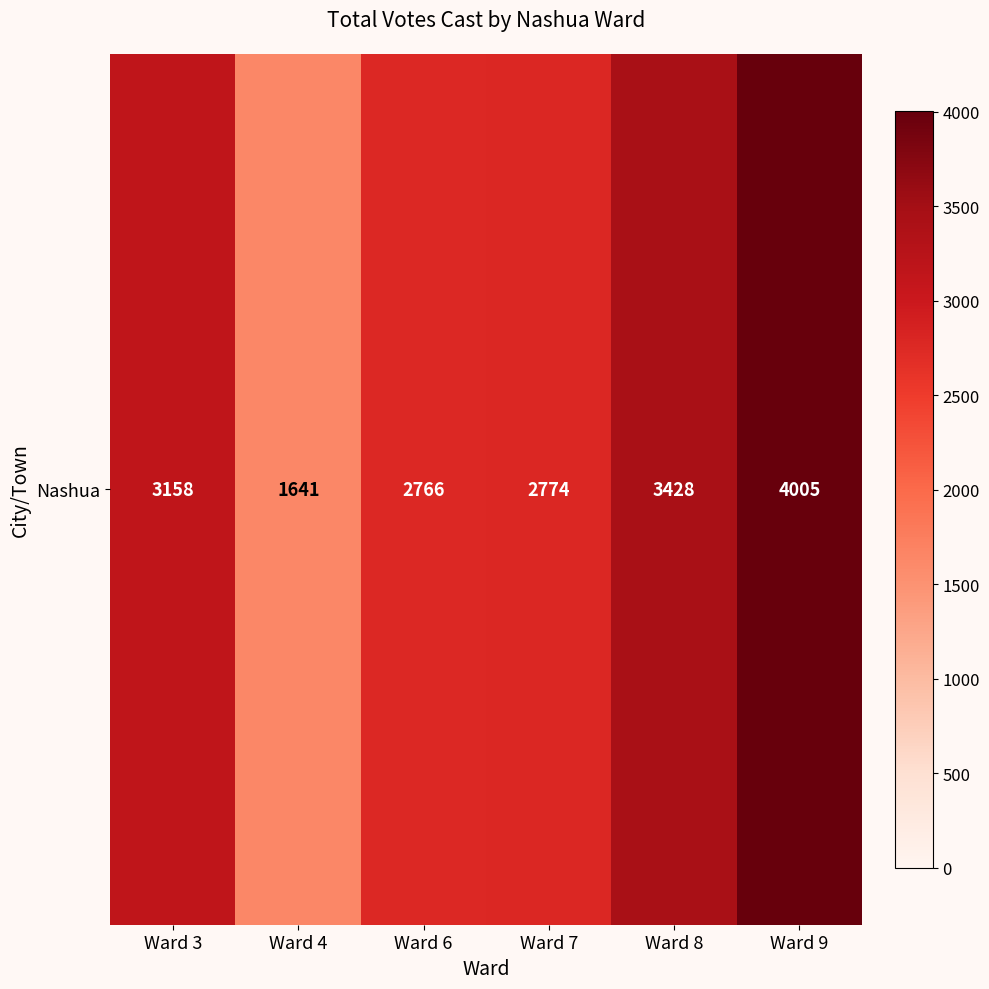

The value at Ward 6 is 4819. True or false?

False